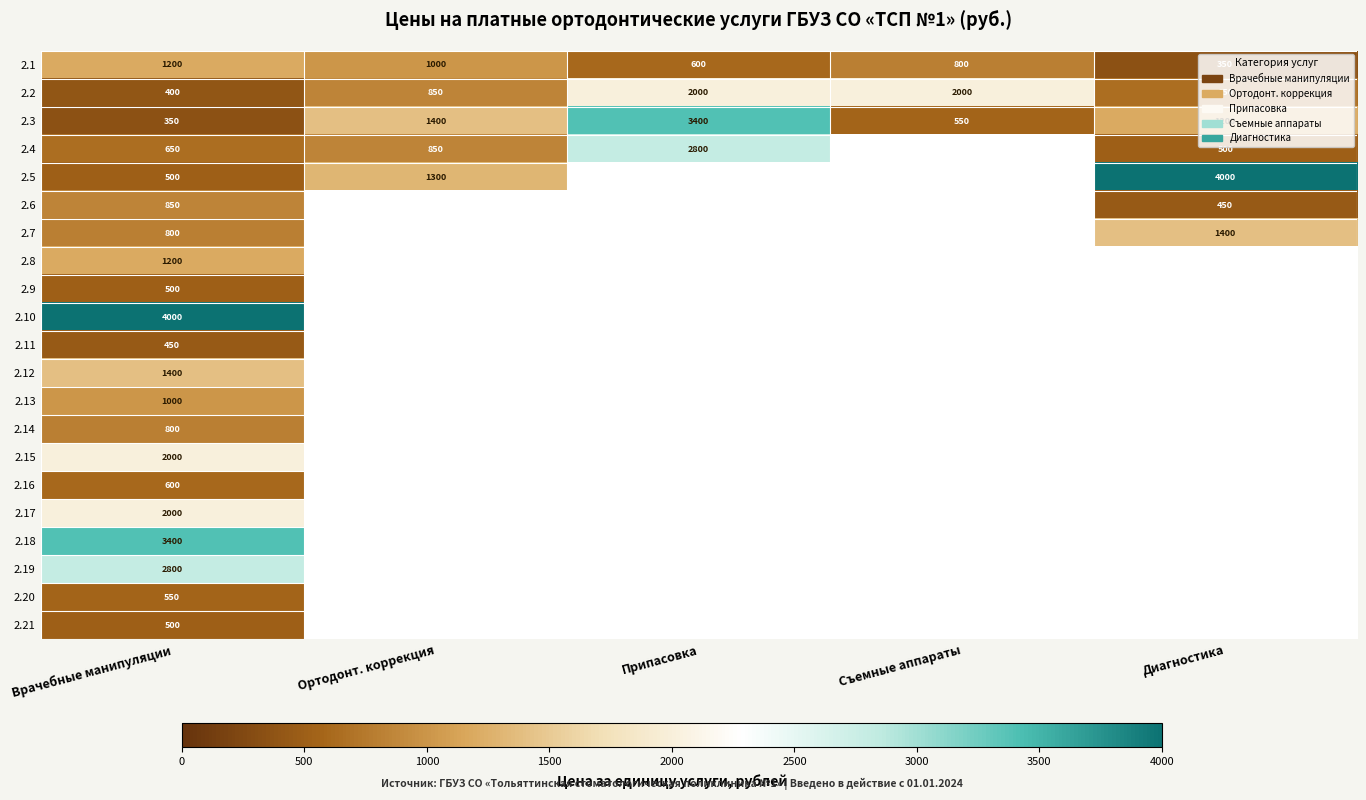

True or false: 2.15 has a value of 2000 at Врачебные манипуляции.

True